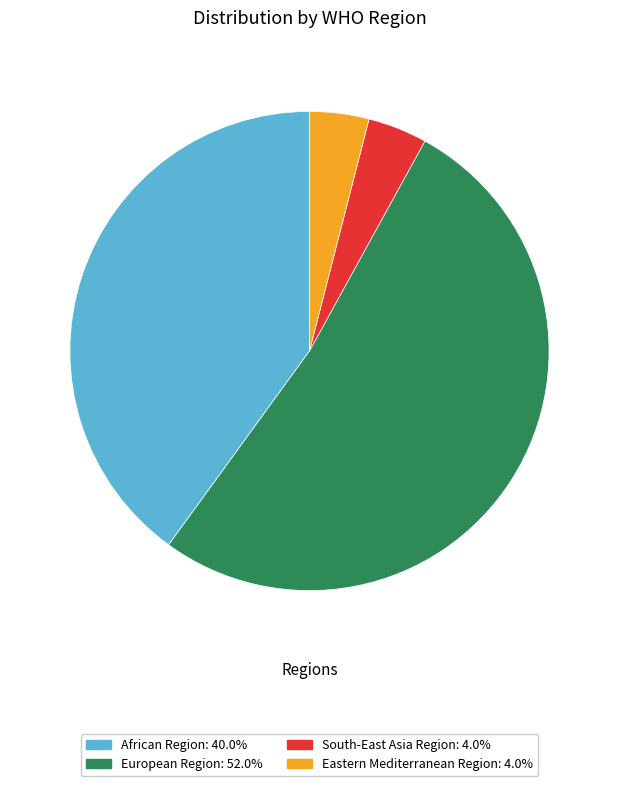

Which slice is the largest?

European Region